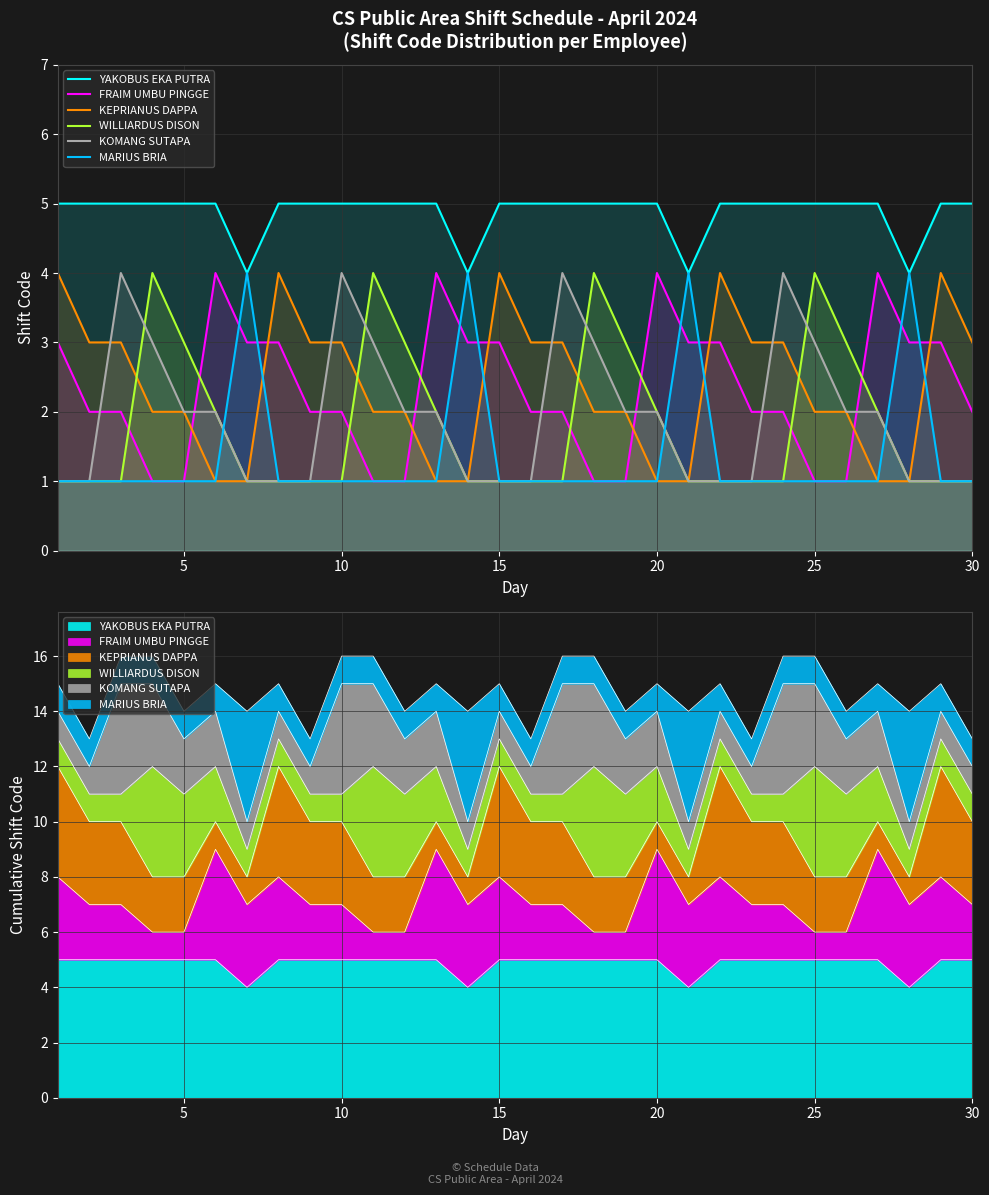

True or false: KEPRIANUS DAPPA and YAKOBUS EKA PUTRA intersect in this chart.

False